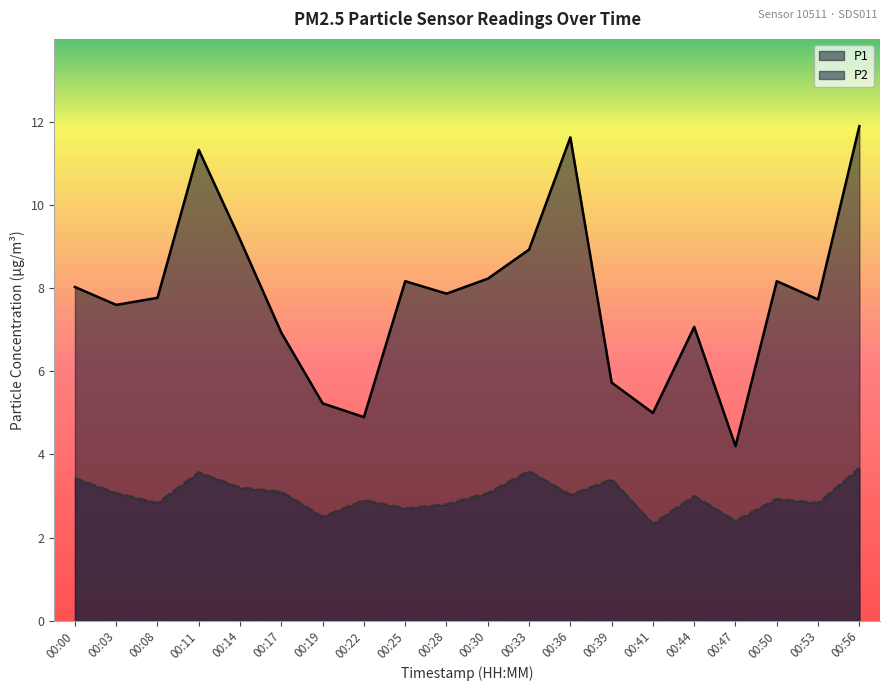

What is the difference between the highest and lowest values at 00:28?

5.1